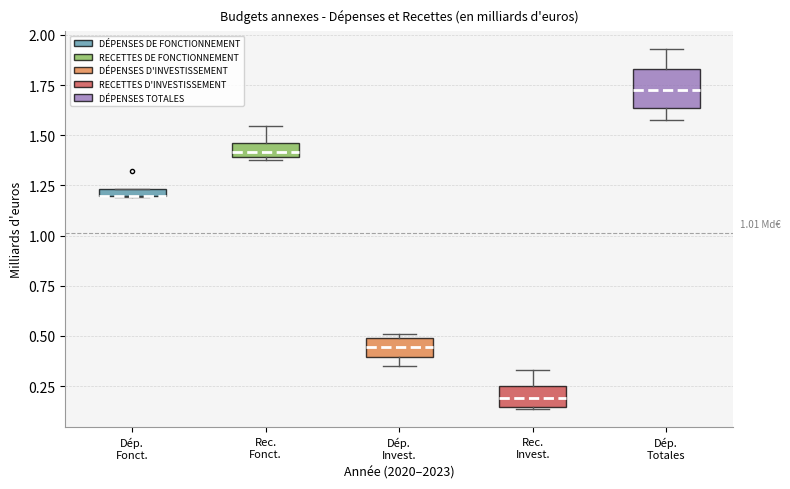

Where is the lower edge of the box for Dép. Totales on the y-axis? The values are not printed on the chart, so give them approximately, as read against the axis.

1.65